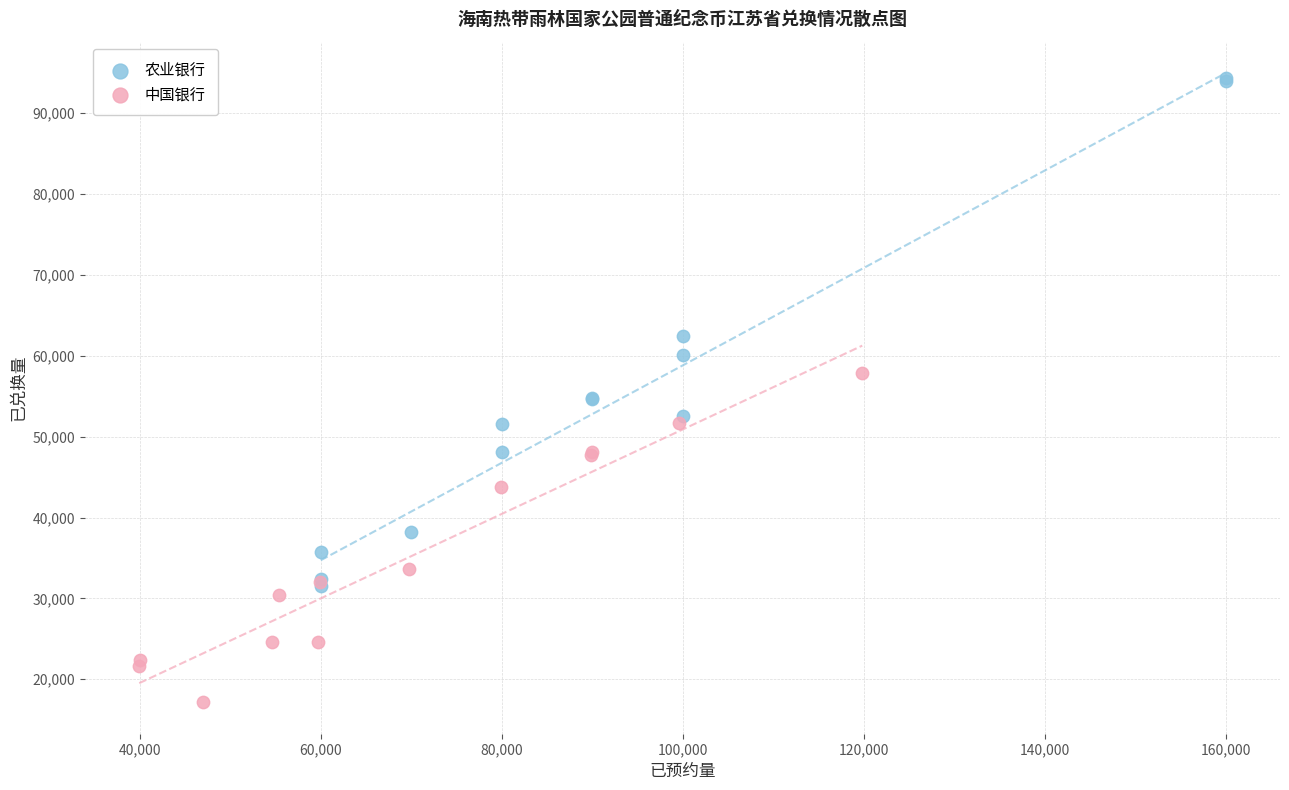

Which series reaches the maximum Y coordinate?

农业银行